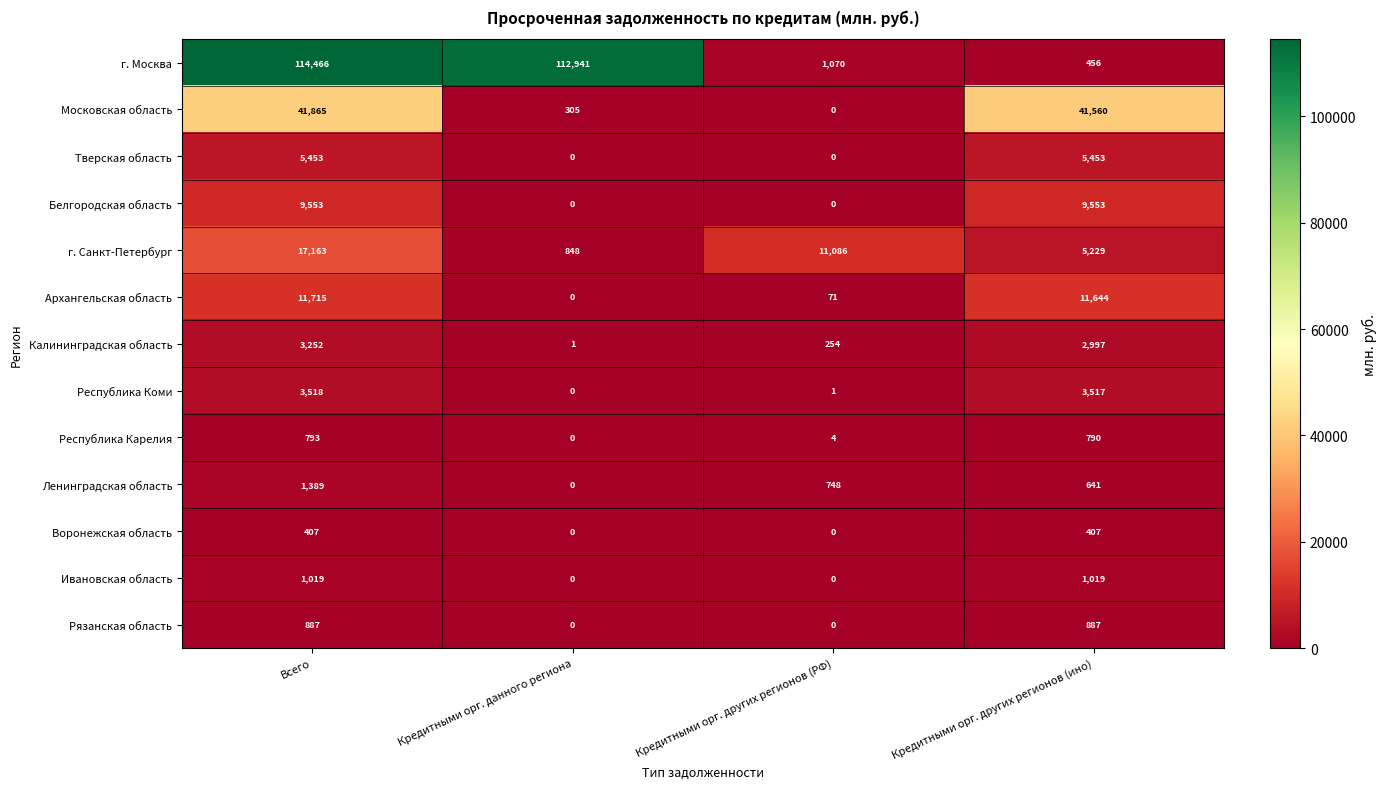

At which label is Ленинградская область closest to 694?

Кредитными орг. других регионов (ино)